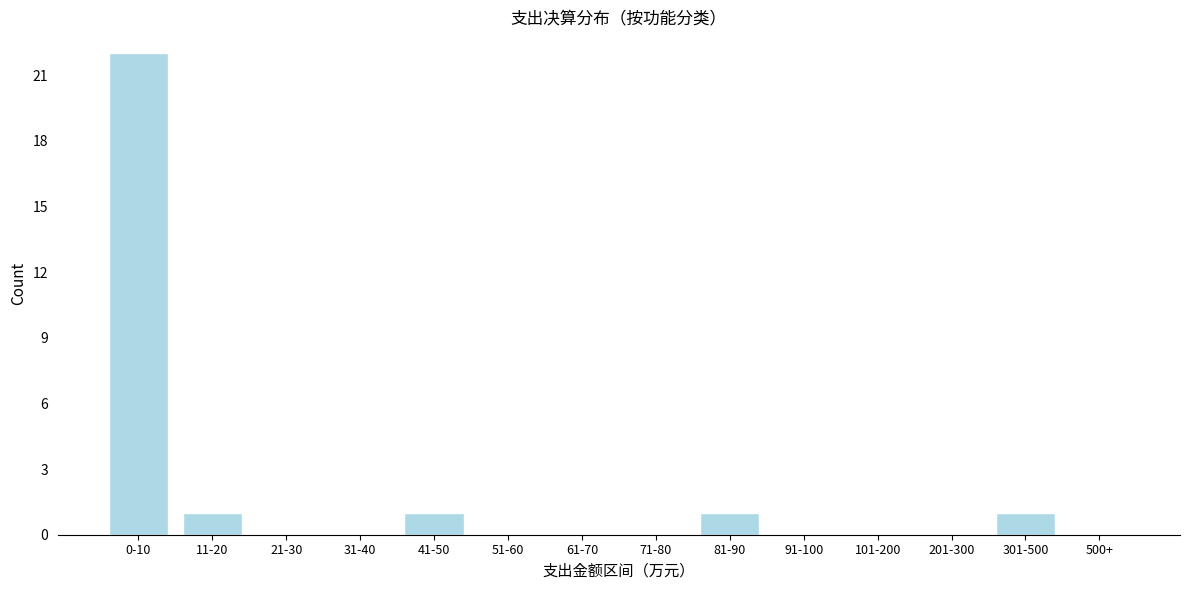

Reading left to right, what are all the values shown in this chart?

0-10=22	11-20=1	21-30=0	31-40=0	41-50=1	51-60=0	61-70=0	71-80=0	81-90=1	91-100=0	101-200=0	201-300=0	301-500=1	500+=0